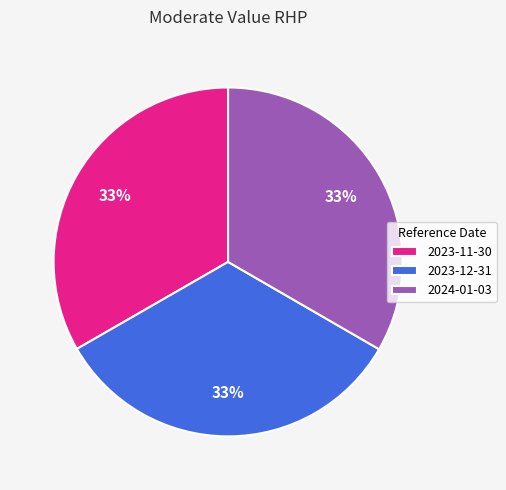

True or false: 2023-12-31 accounts for 33% of the total.

True